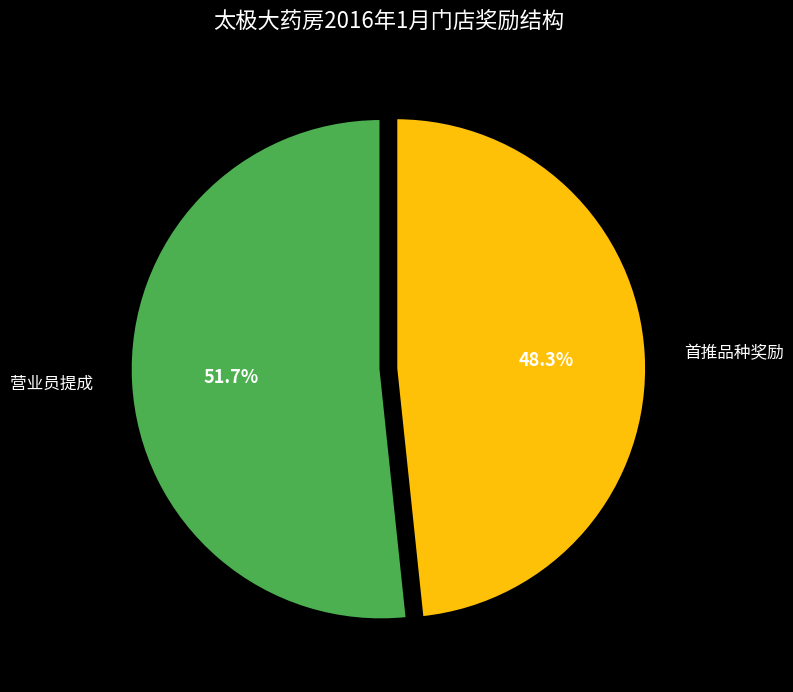

Combined, what portion of the pie is 首推品种奖励 and 营业员提成?

100.0%